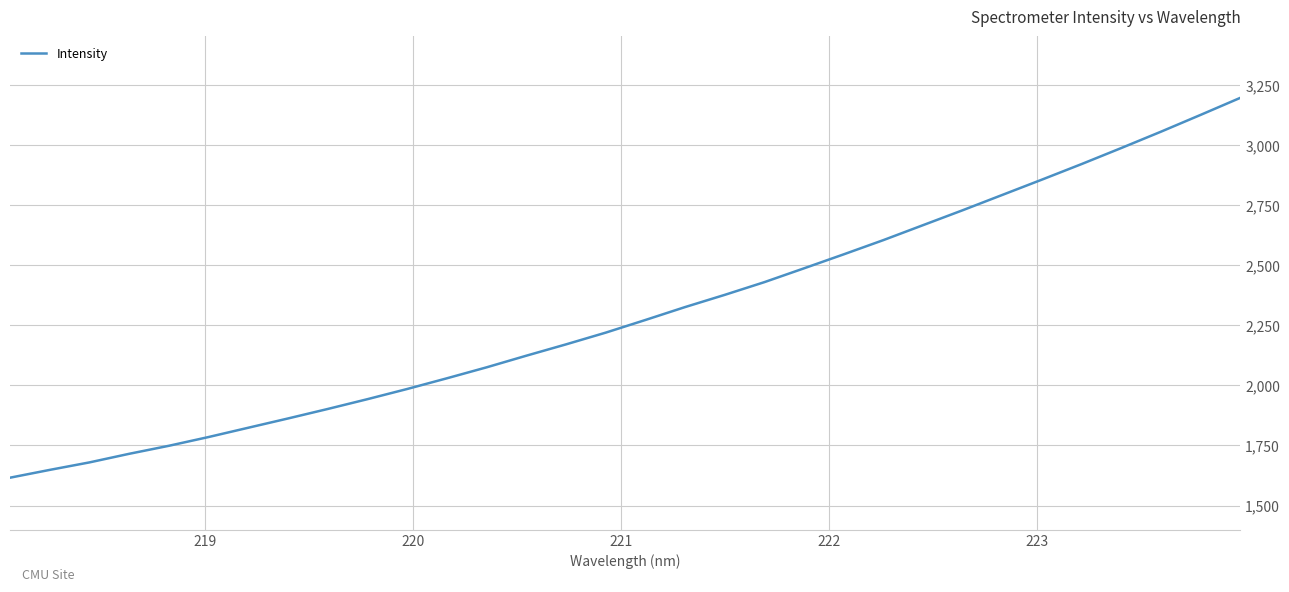

What is the maximum value shown in the chart?

3195.9